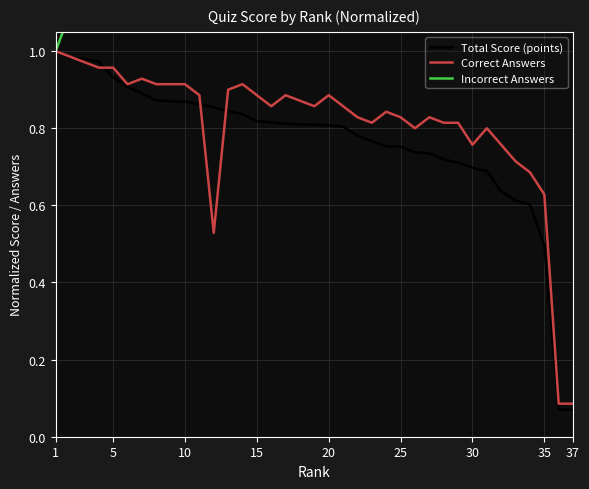

Is this an area chart (filled region under the line)?

No